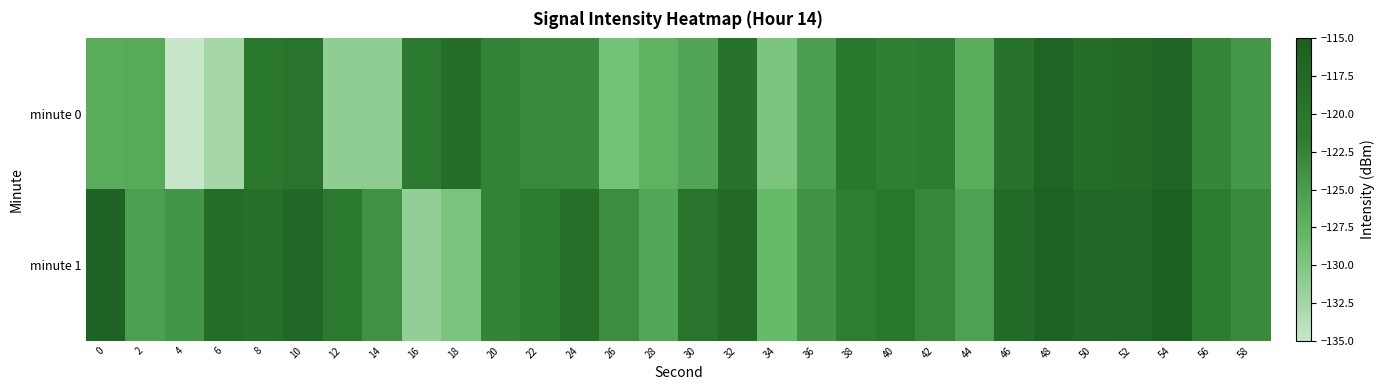

What is the minimum value shown in the chart?

-134.9